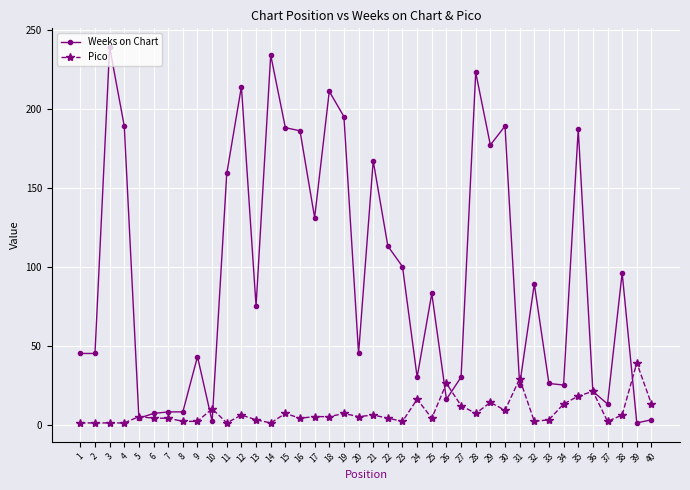

Which series has the widest spread of values?

Weeks on Chart